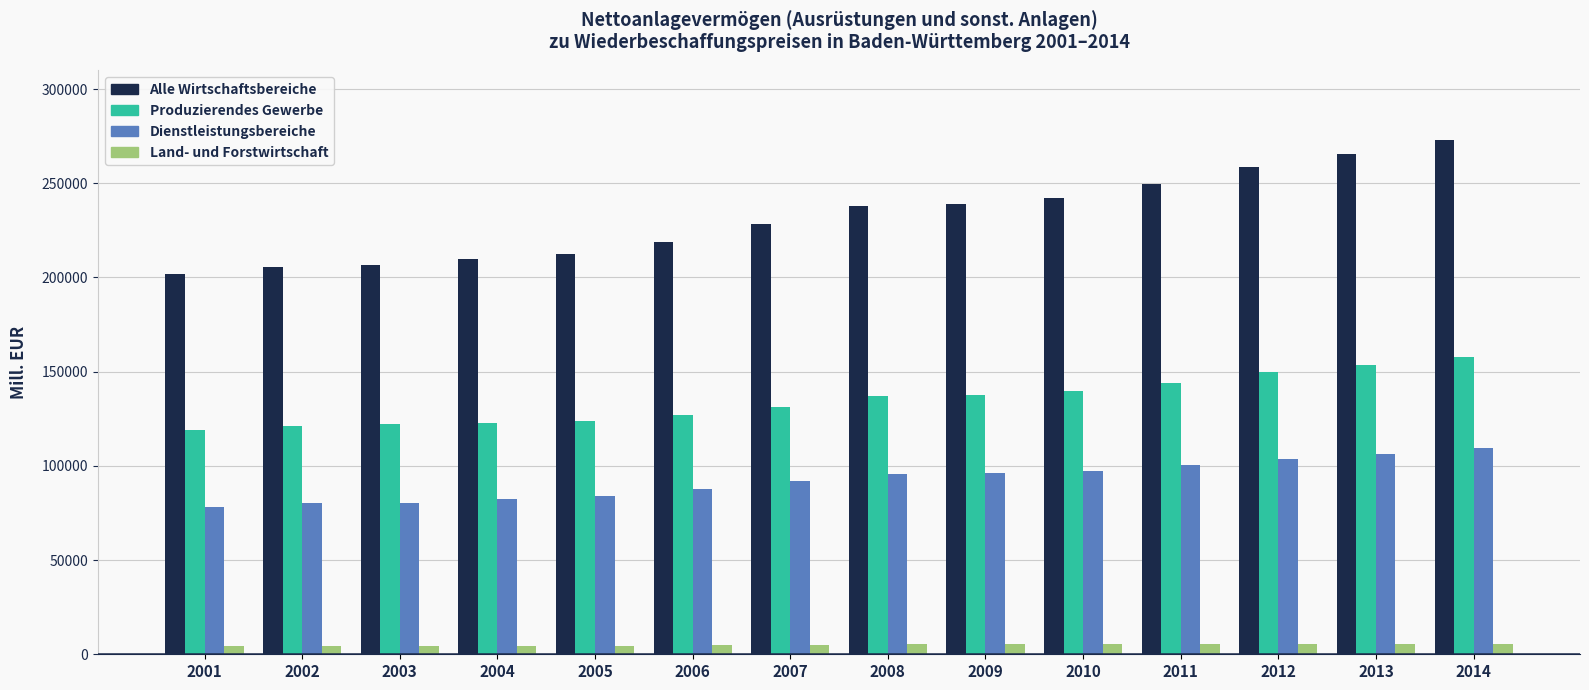

Which series has the widest spread of values?

Alle Wirtschaftsbereiche